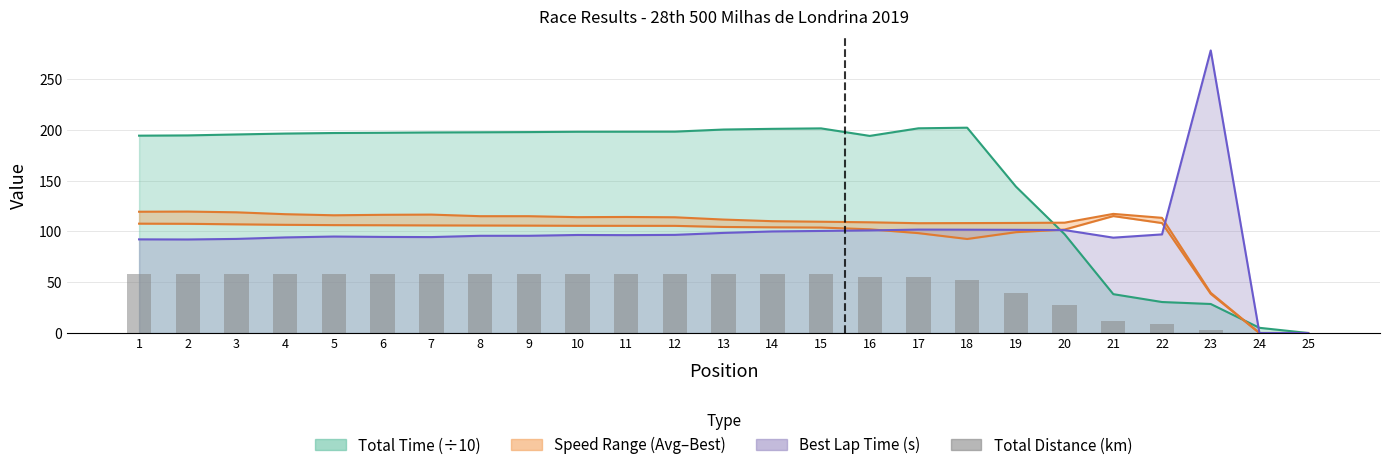

What is the value of the 22nd bar from the left?

9.2